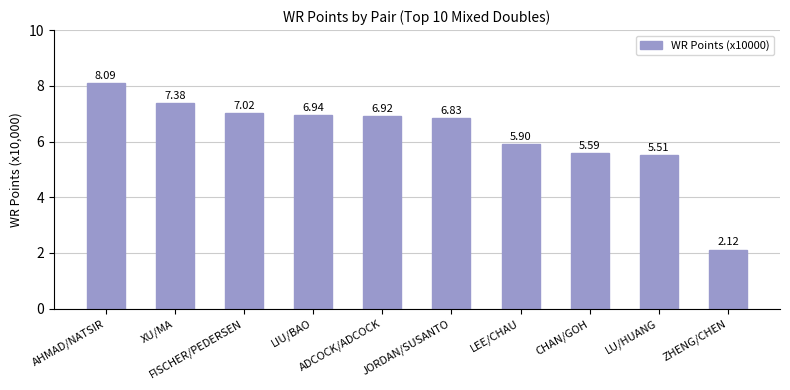

What is the difference between the maximum and minimum values?

6.0